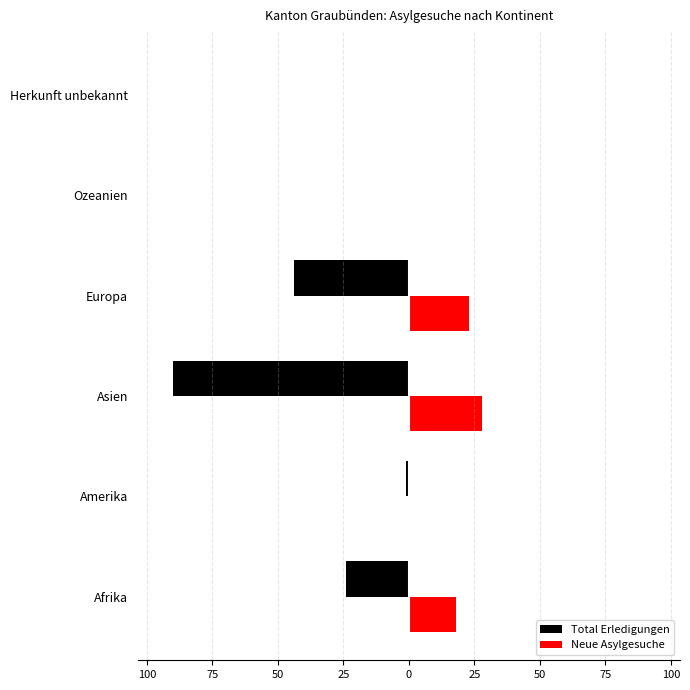

What are all the series names shown in the legend?

Total Erledigungen, Neue Asylgesuche